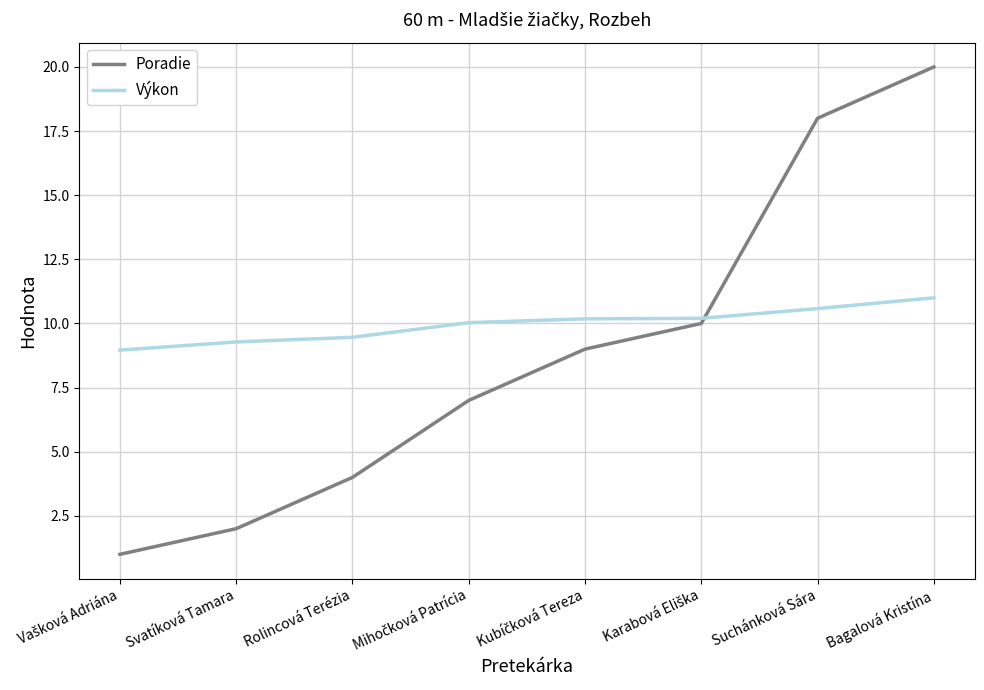

Reading left to right, transcribe all the data shown in this chart.

Poradie: 1.0	2.0	4.0	7.0	9.0	10.0	18.0	20.0
Výkon: 9.0	9.3	9.5	10.0	10.2	10.2	10.6	11.0